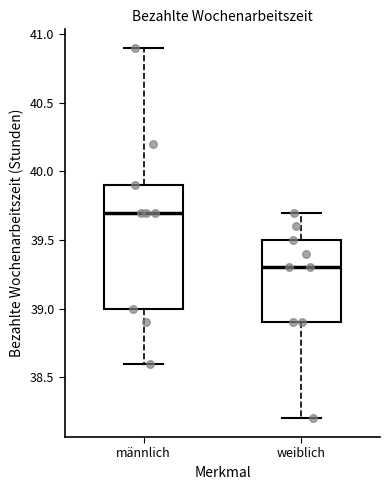

Which box has the lowest median line?

weiblich